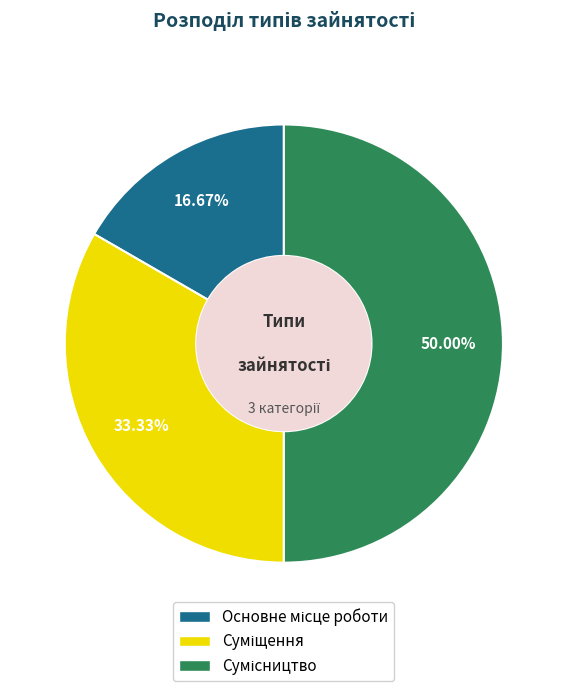

How many segments does this pie chart have?

3